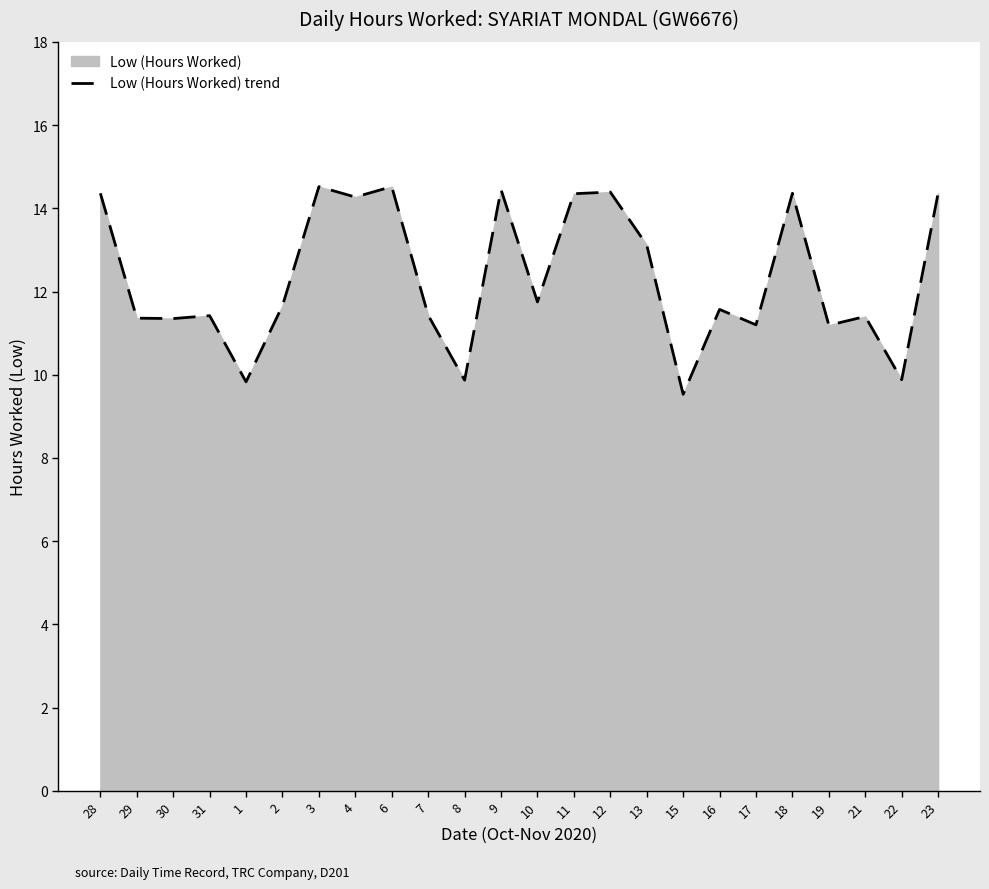

Reading left to right, extract all data points from this chart.

28=14.4	29=11.4	30=11.3	31=11.4	1=9.8	2=11.7	3=14.5	4=14.3	6=14.5	7=11.4	8=9.9	9=14.4	10=11.8	11=14.3	12=14.4	13=13.1	15=9.5	16=11.6	17=11.2	18=14.4	19=11.2	21=11.4	22=9.9	23=14.4